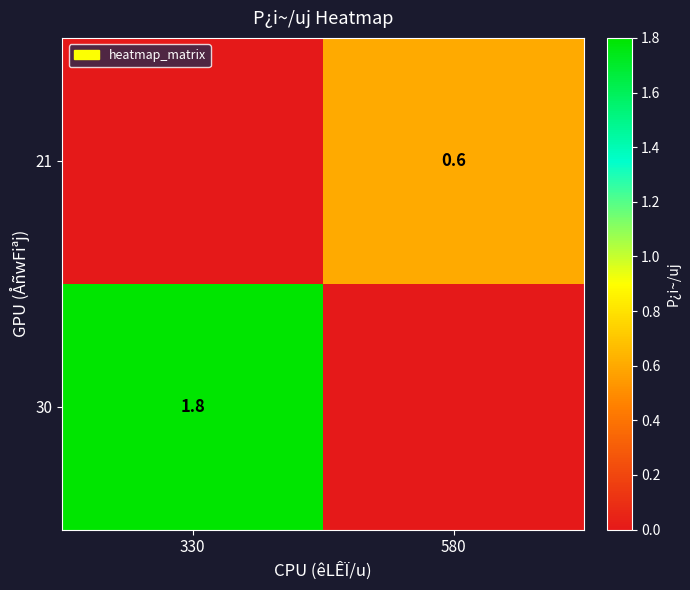

True or false: 30 has a value of 1.8 at 330.

True